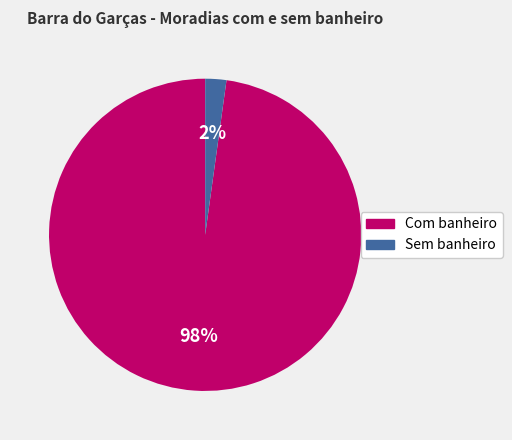

Do Sem banheiro and Com banheiro together represent more than half of the pie?

Yes